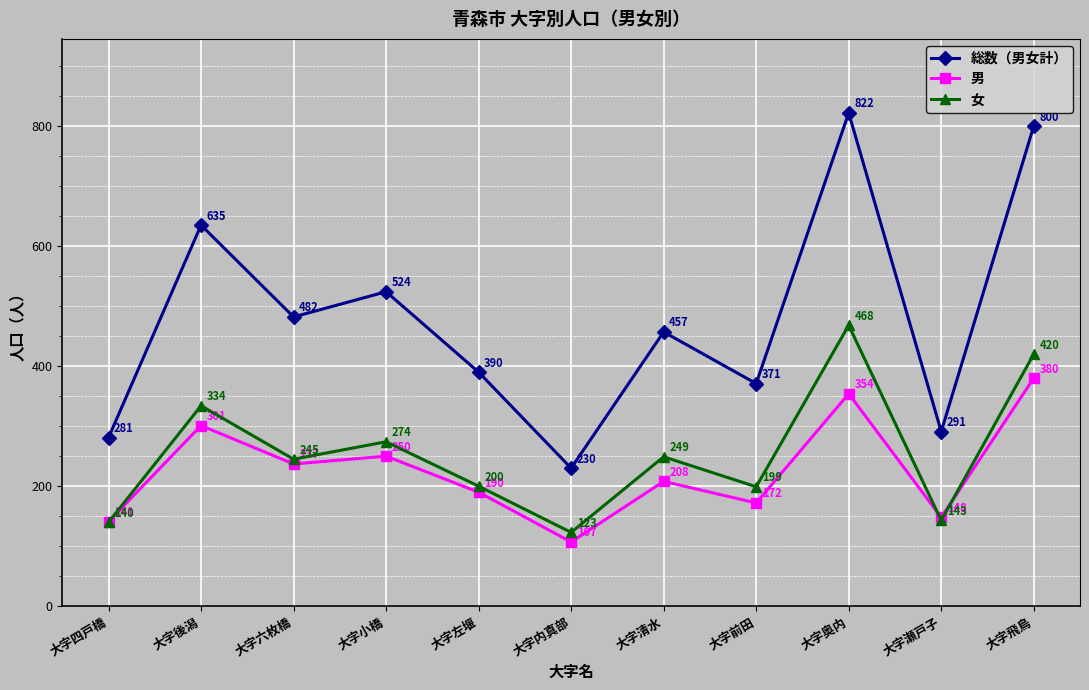

Reading left to right, what are all the values shown in this chart?

総数（男女計）: 大字四戸橋=281	大字後潟=635	大字六枚橋=482	大字小橋=524	大字左堰=390	大字内真部=230	大字清水=457	大字前田=371	大字奥内=822	大字瀬戸子=291	大字飛鳥=800
男: 大字四戸橋=141	大字後潟=301	大字六枚橋=237	大字小橋=250	大字左堰=190	大字内真部=107	大字清水=208	大字前田=172	大字奥内=354	大字瀬戸子=148	大字飛鳥=380
女: 大字四戸橋=140	大字後潟=334	大字六枚橋=245	大字小橋=274	大字左堰=200	大字内真部=123	大字清水=249	大字前田=199	大字奥内=468	大字瀬戸子=143	大字飛鳥=420